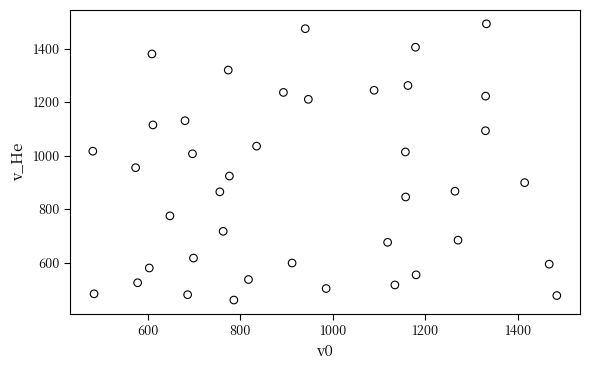

What is the range of X values (max minus min)?

1003.9